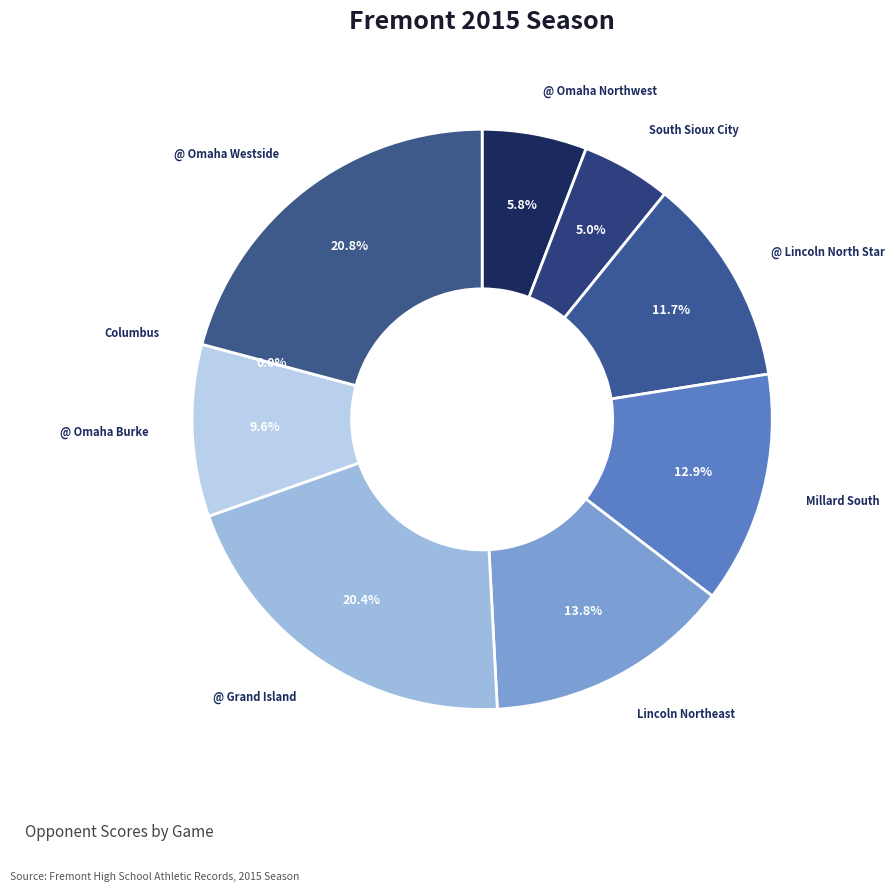

Does Millard South represent more than half of the total?

No